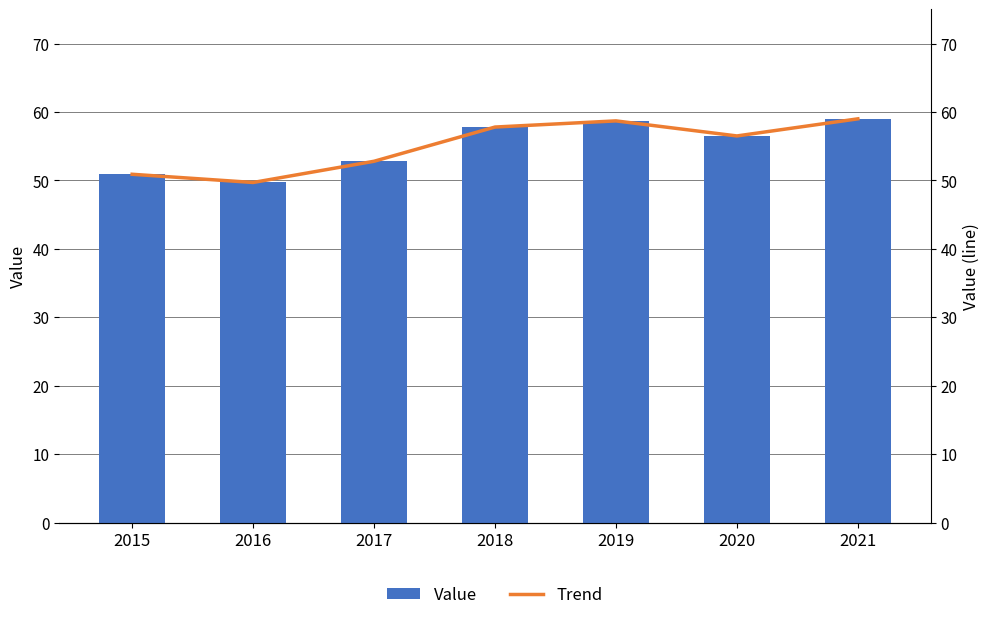

Which series has the largest range (max minus min)?

Value